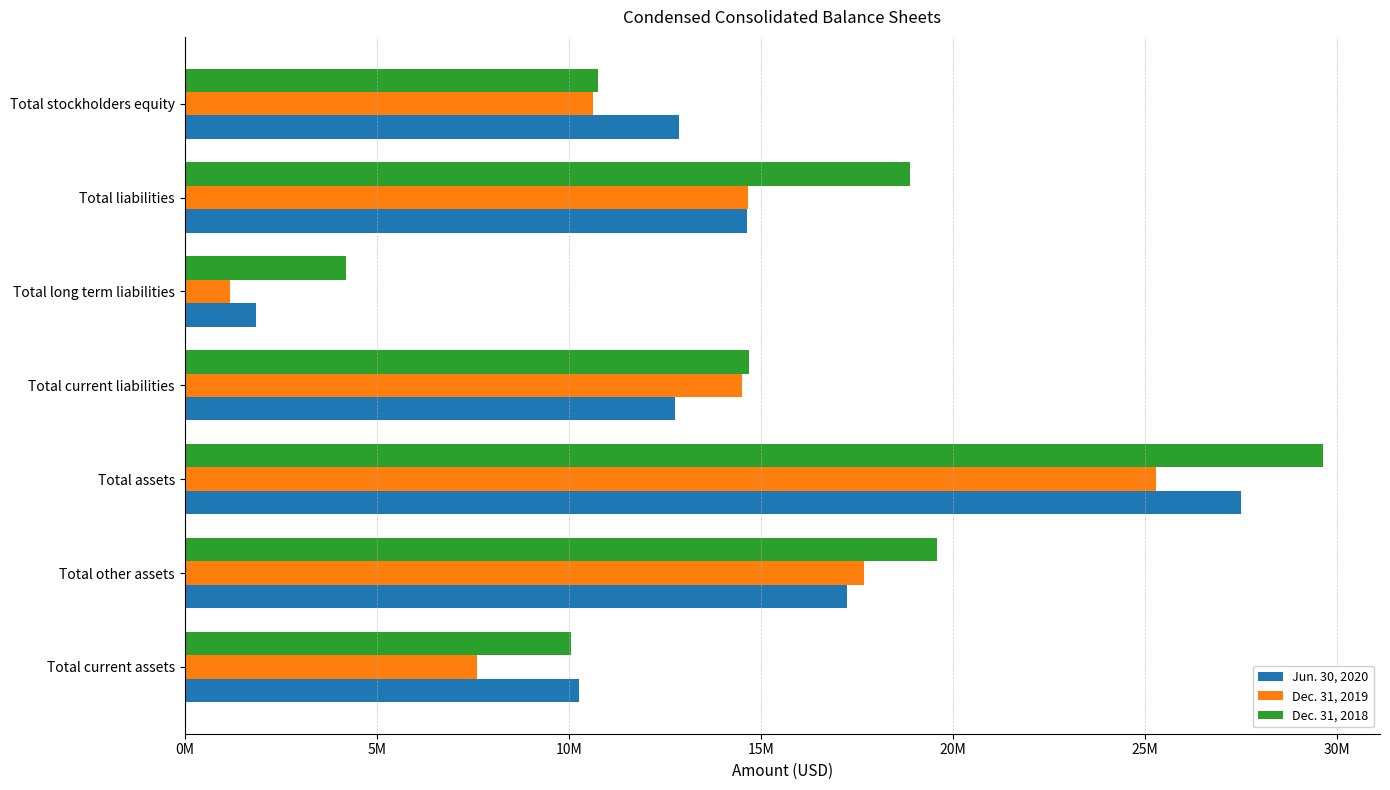

Rank the series by their average value, from highest to lowest.

Dec. 31, 2018, Jun. 30, 2020, Dec. 31, 2019